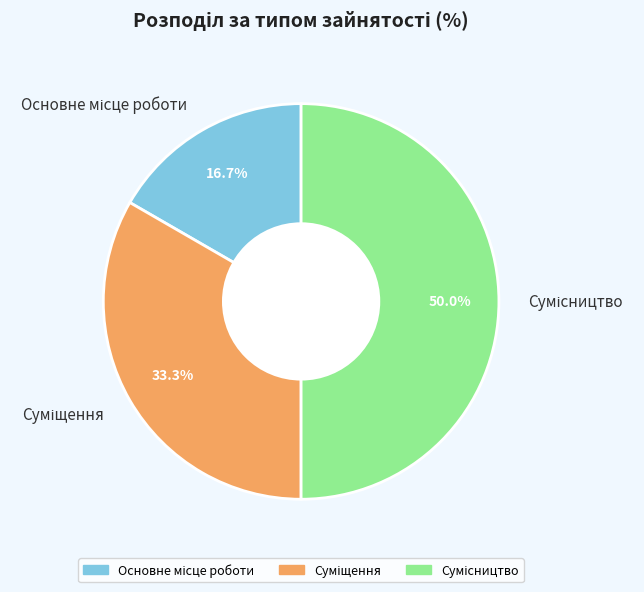

How much of the chart is everything except Суміщення?

66.7%